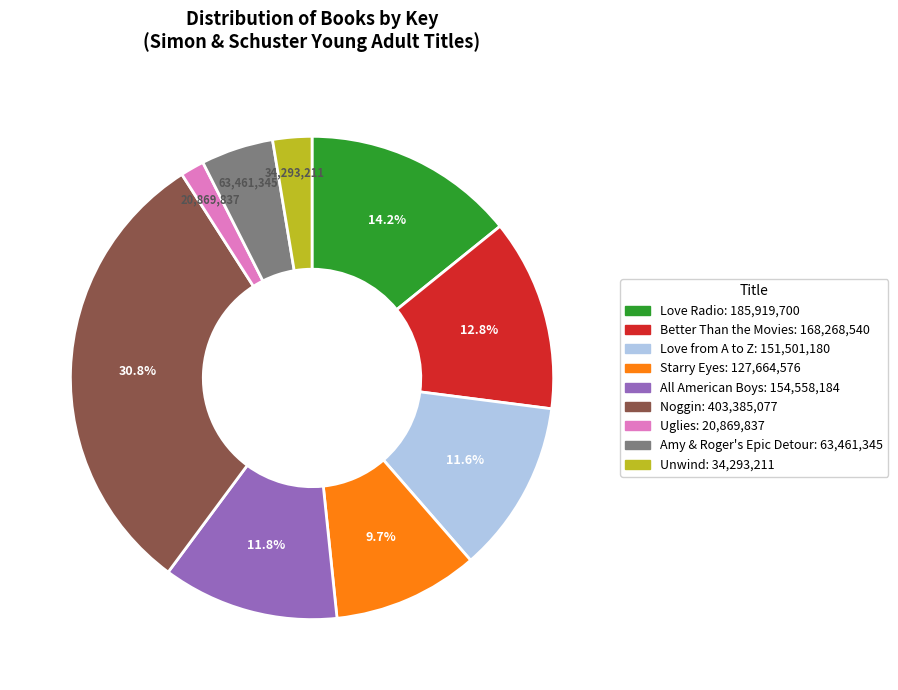

Which slice is the largest?

Noggin